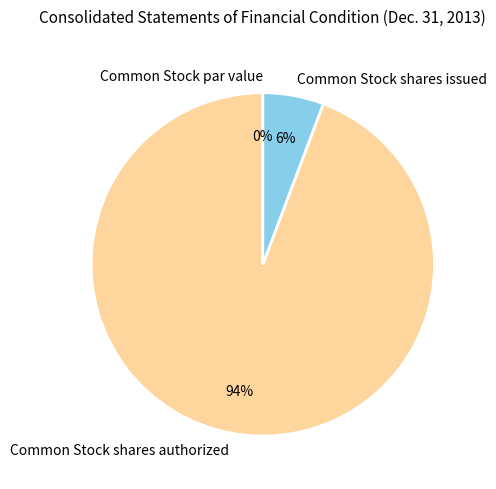

Which category has the smallest portion of the pie?

Common Stock par value